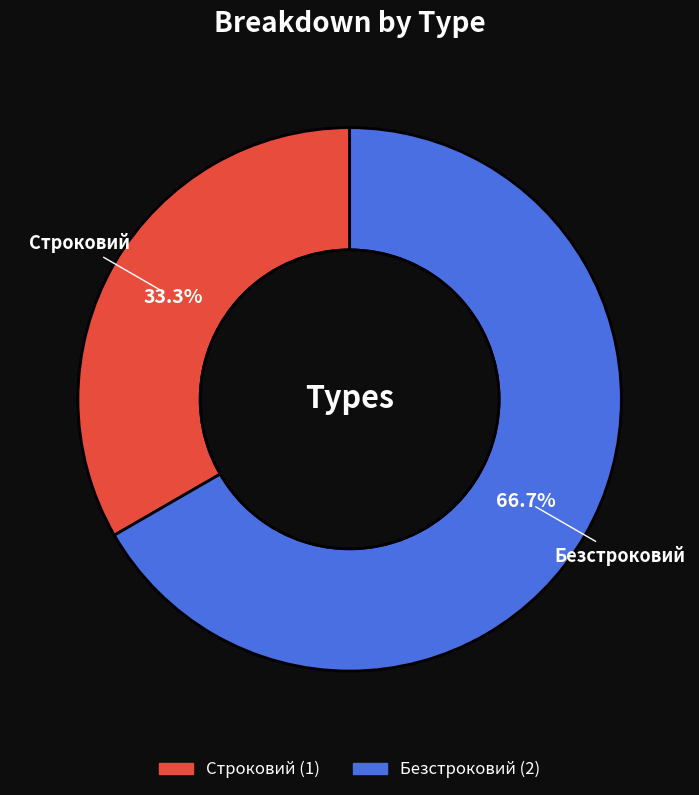

Between Безстроковий and Строковий, which is larger?

Безстроковий